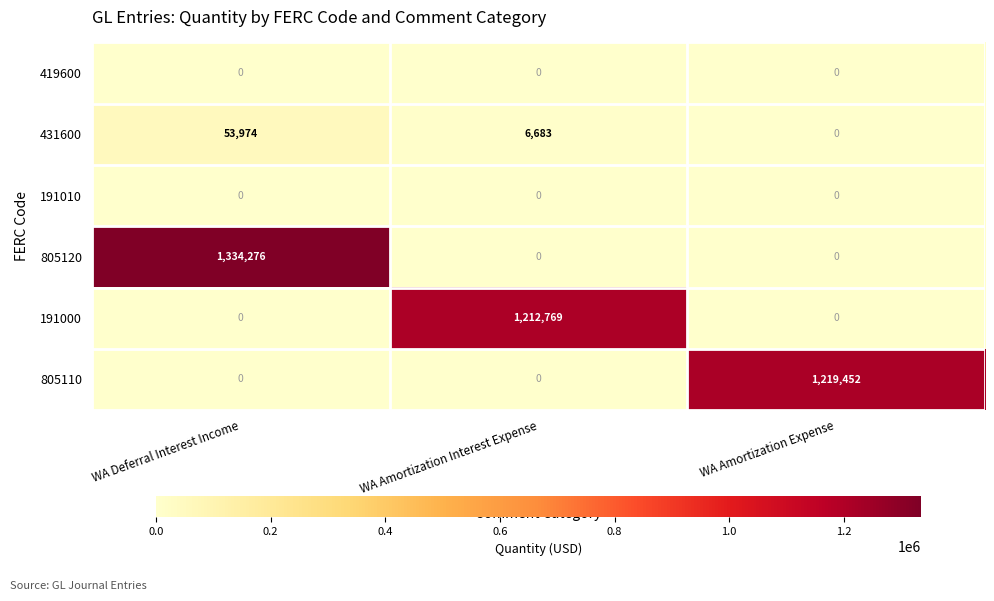

How many series are shown in this chart?

6